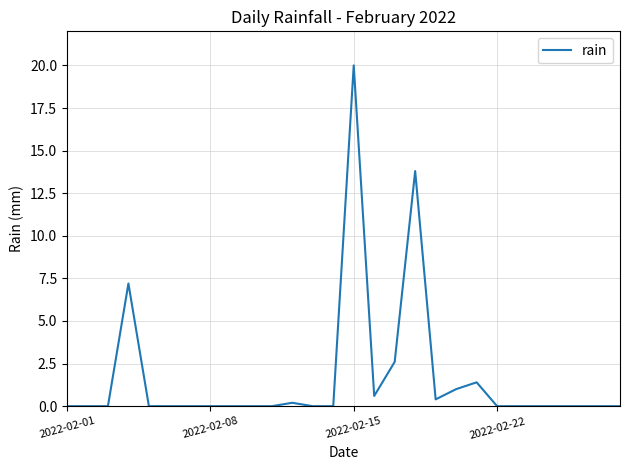

What is the greatest value displayed?

20.0